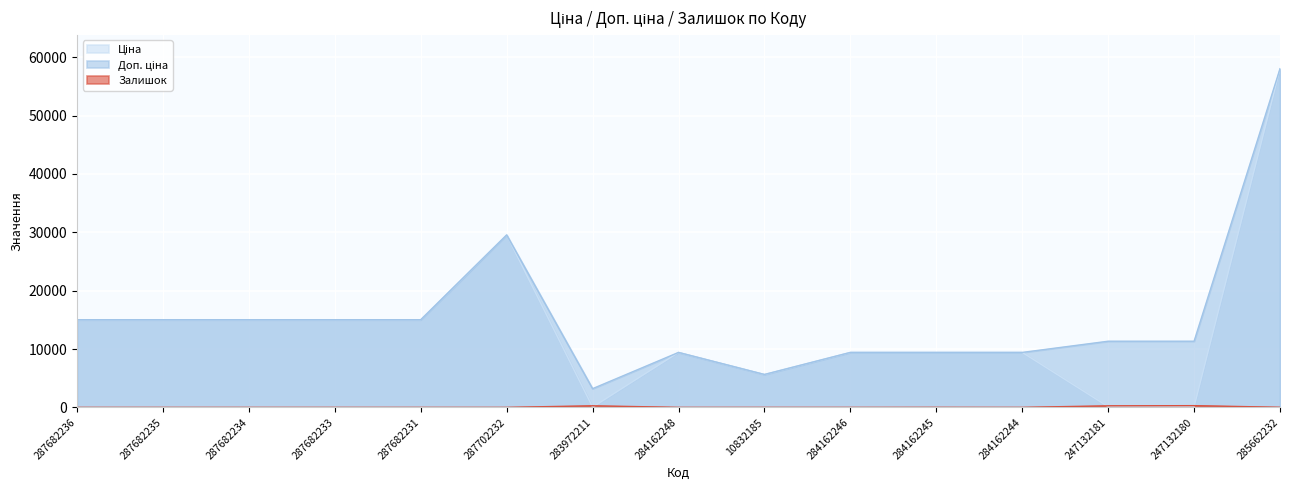

True or false: Доп. ціна has more than 0 points higher than both neighbors.

True